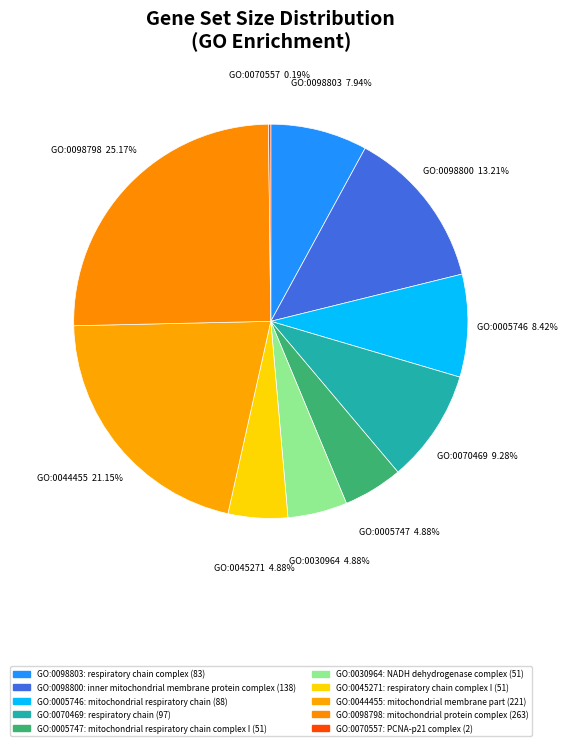

To the nearest percent, what is the difference between the largest and smallest slice percentages?

25%